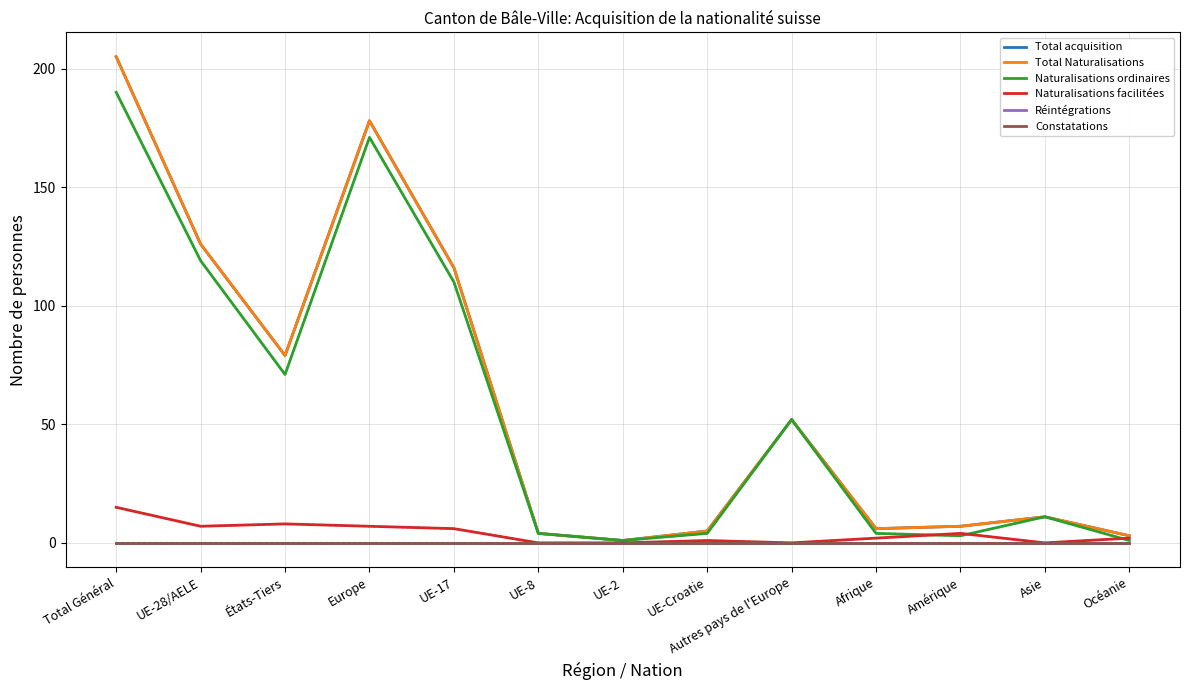

Does the chart have visible grid lines?

Yes